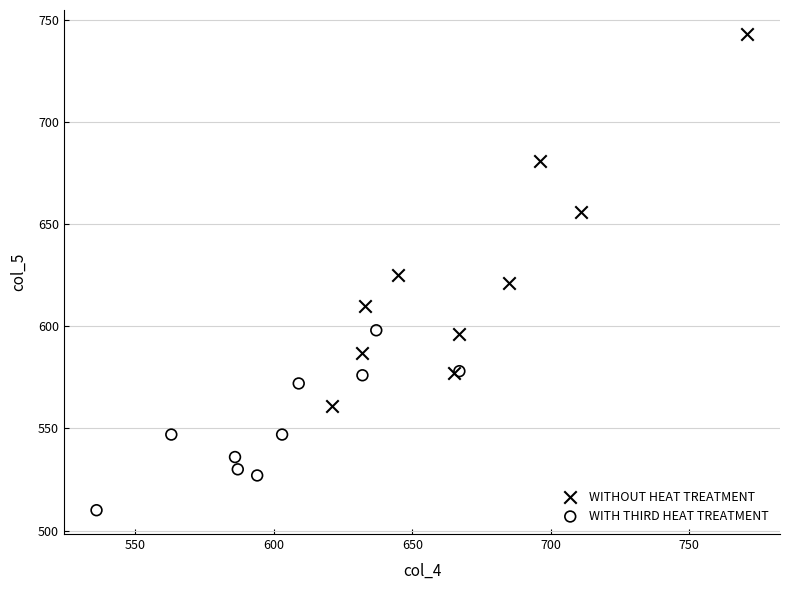

Which series has the widest spread of Y values?

WITHOUT HEAT TREATMENT